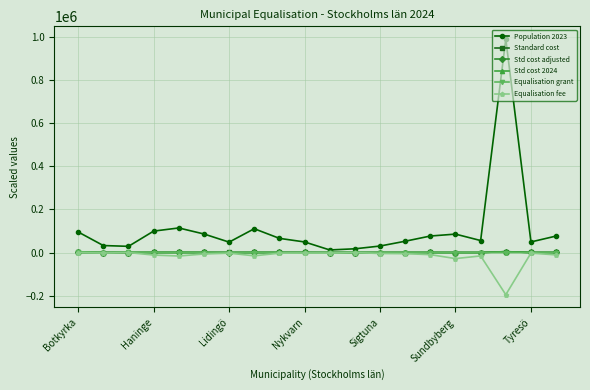

Count the number of categories in the chart.

20